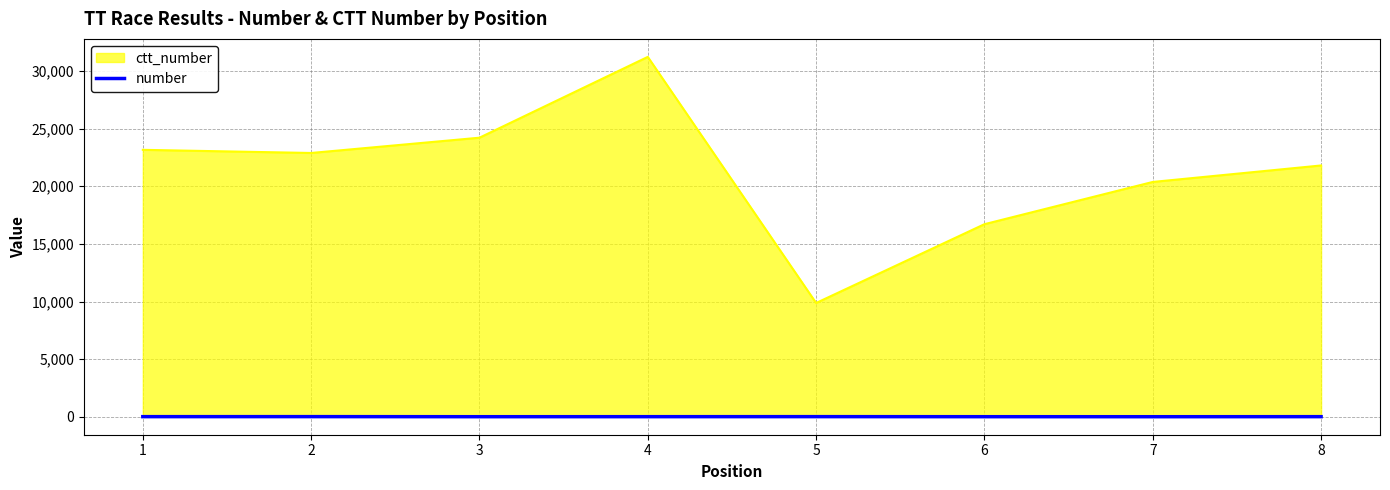

Which series changed the most between 1 and 4?

ctt_number